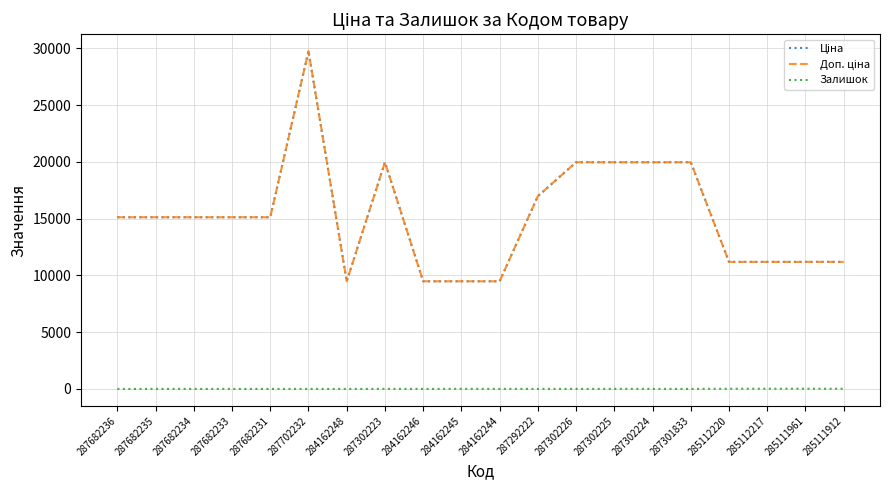

True or false: Ціна has a value of 9480.1 at 284162244.

True